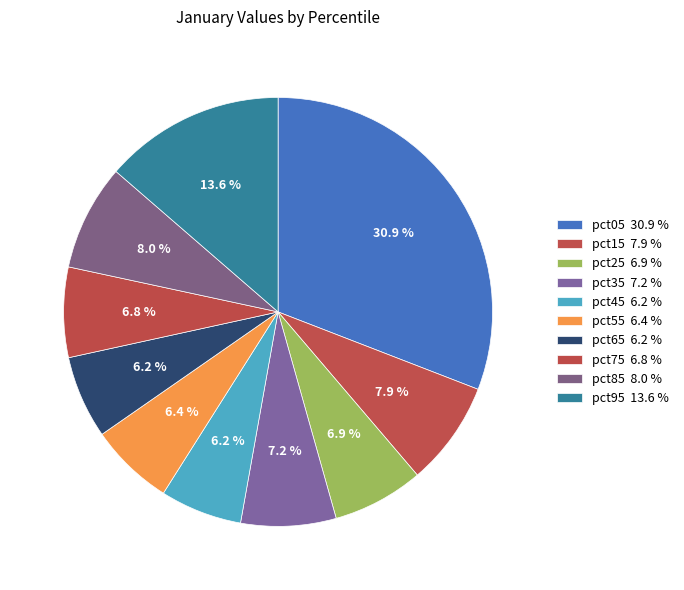

Is there a majority slice in this chart?

No